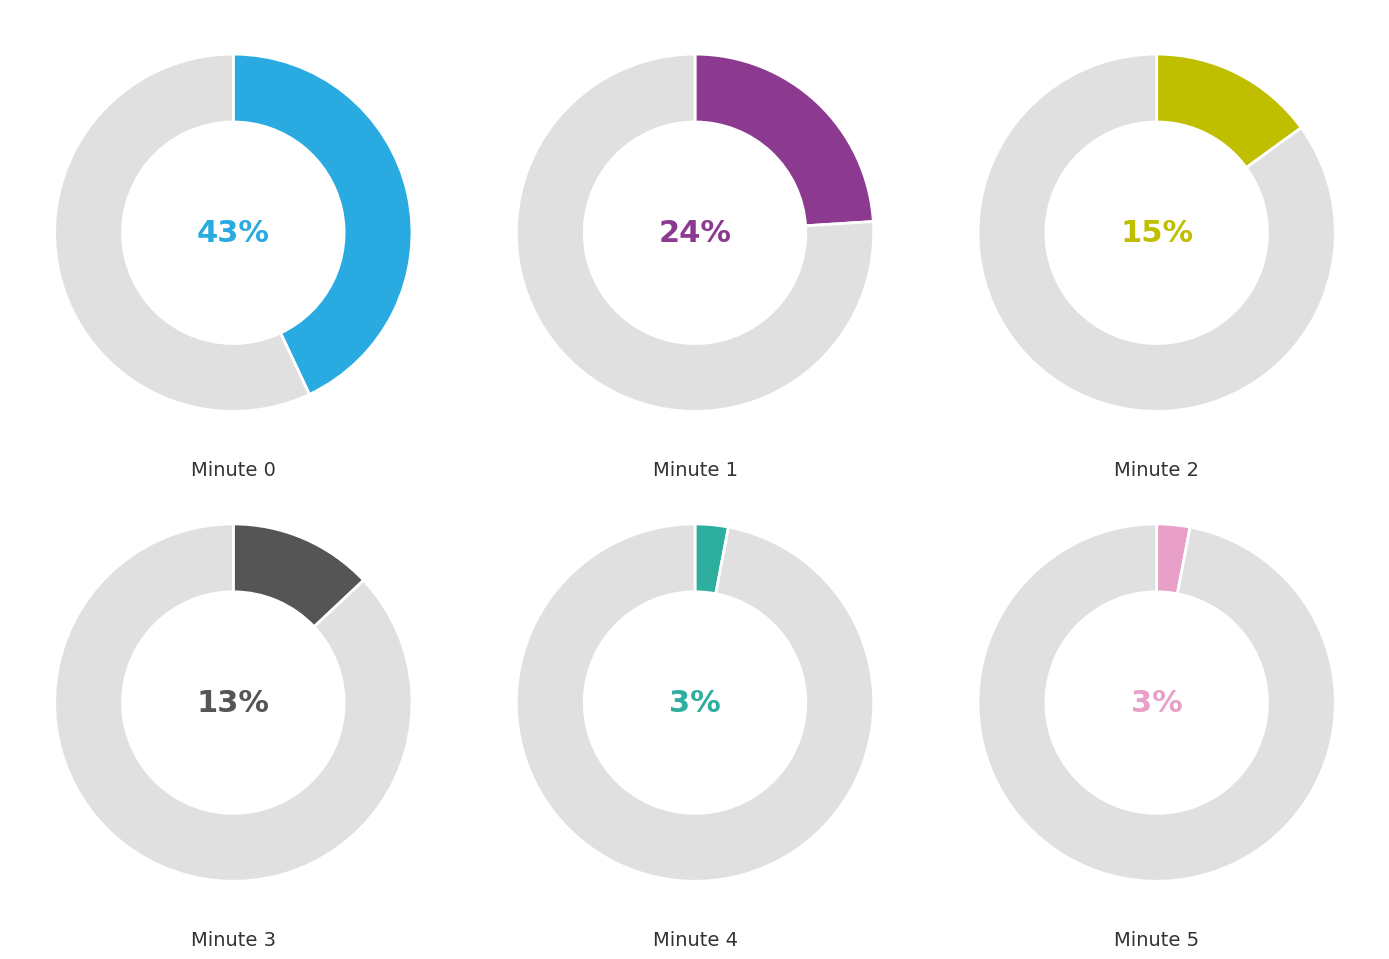

True or false: Minute 2 accounts for 15% of the total.

True